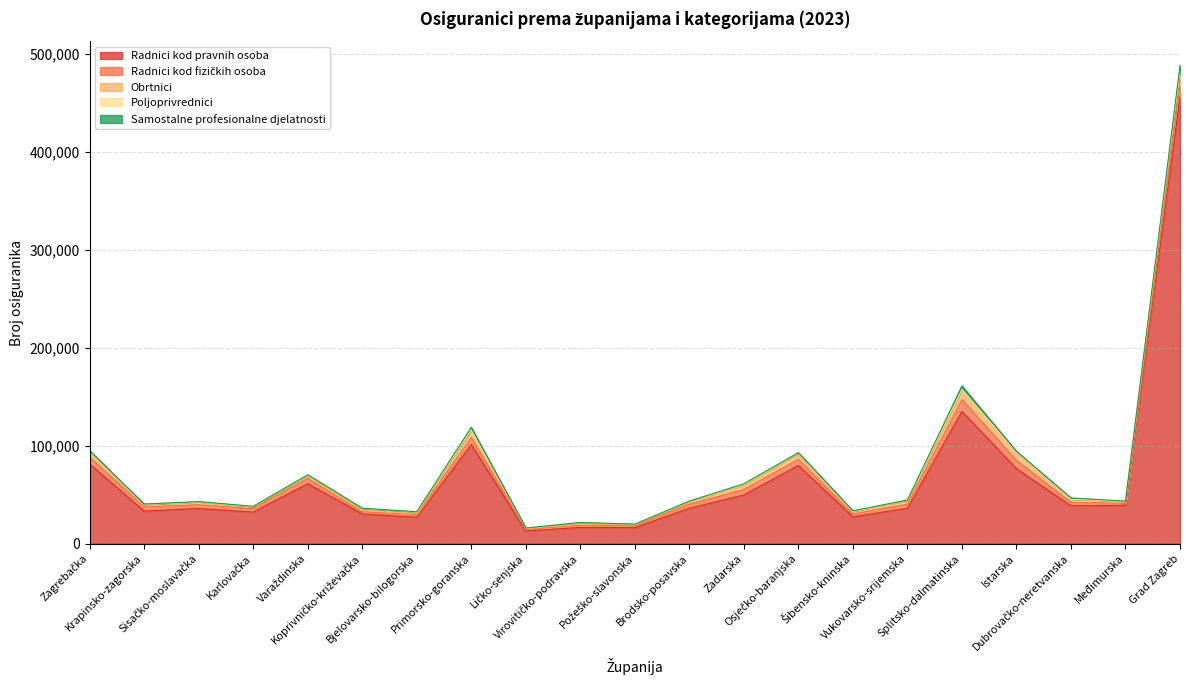

How many distinct data groups are displayed?

5